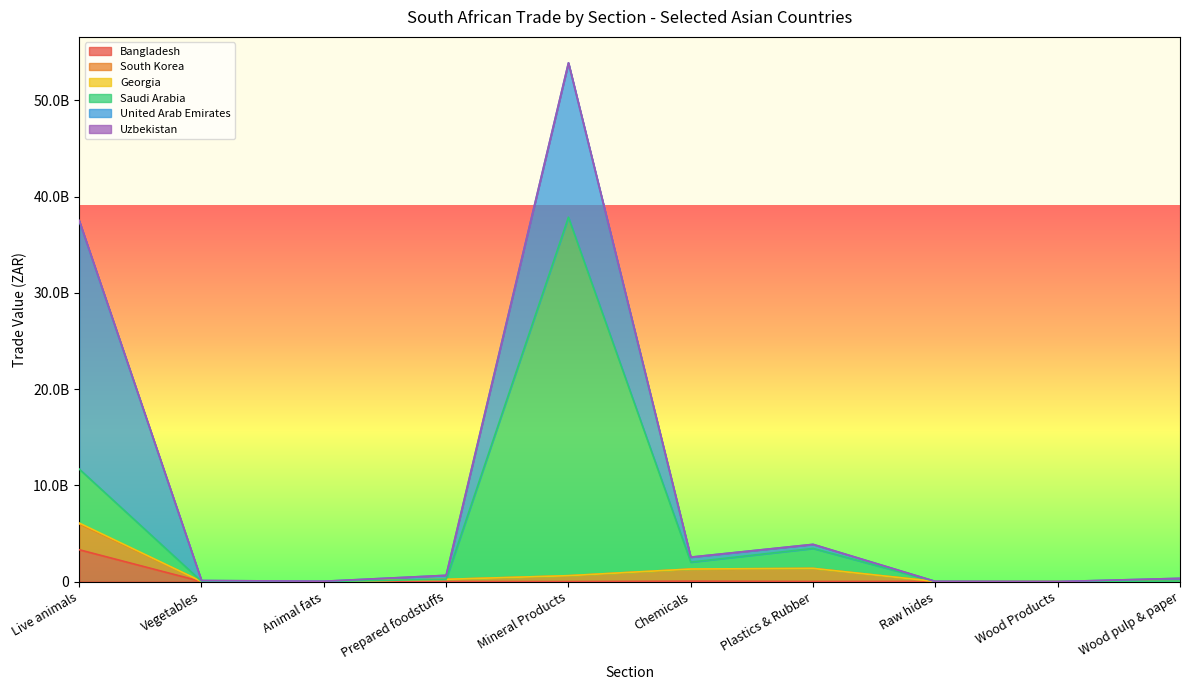

Which has a higher value, Wood Products or Raw hides?

Raw hides